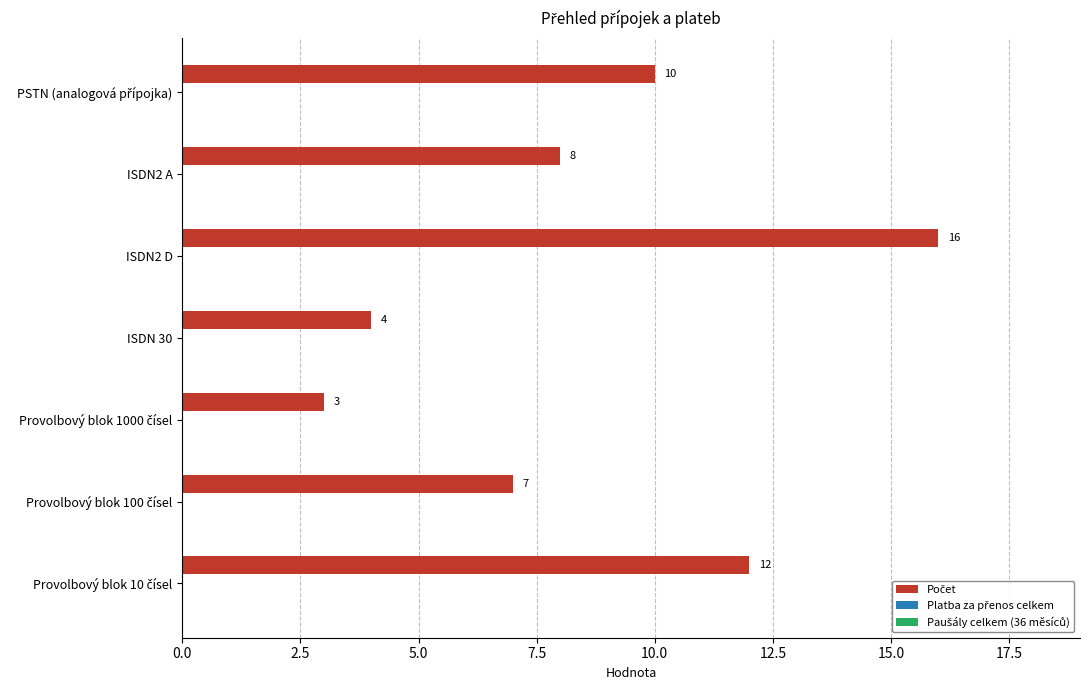

What is the value of the 5th bar from the top?

3